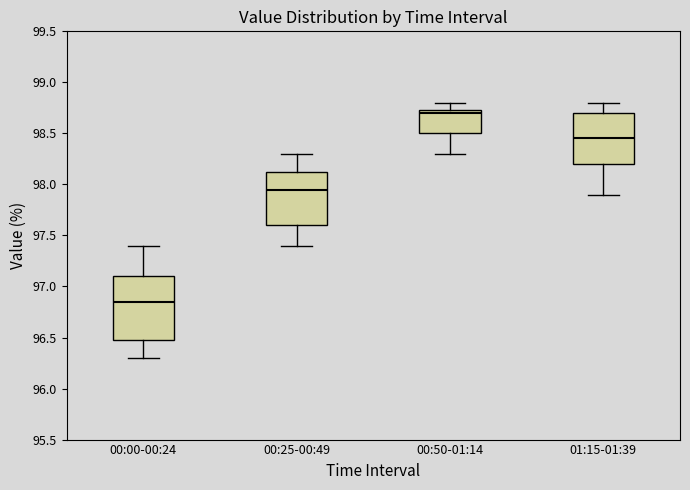

Reading left to right, transcribe this box plot: for each box, give where its median line is, the range the box spans, and where its two whiskers end, as read against the y-axis. The values are not printed on the chart, so give them approximately, as read against the axis.

00:00-00:24: median 96.85, box 96.50 to 97.10, whiskers 96.30 to 97.40
00:25-00:49: median 97.95, box 97.60 to 98.15, whiskers 97.40 to 98.30
00:50-01:14: median 98.70, box 98.50 to 98.75, whiskers 98.30 to 98.80
01:15-01:39: median 98.45, box 98.20 to 98.70, whiskers 97.90 to 98.80